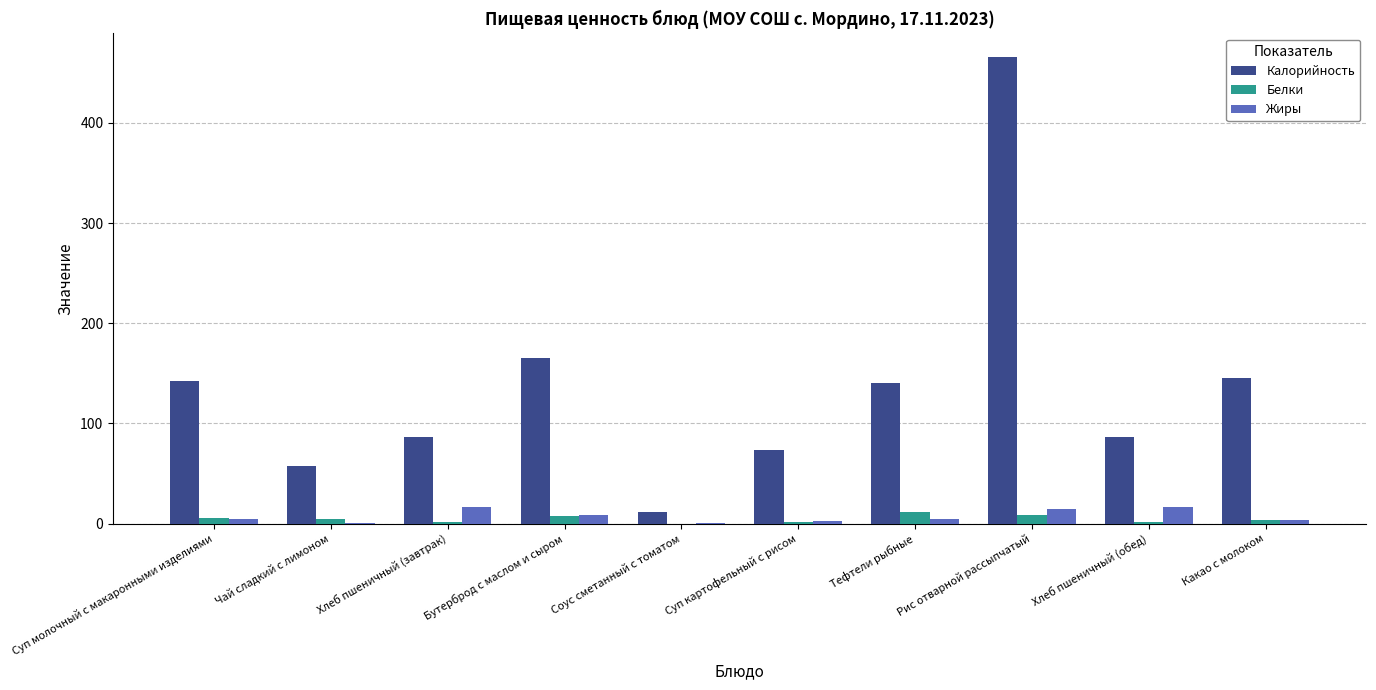

Are the bars horizontal?

No